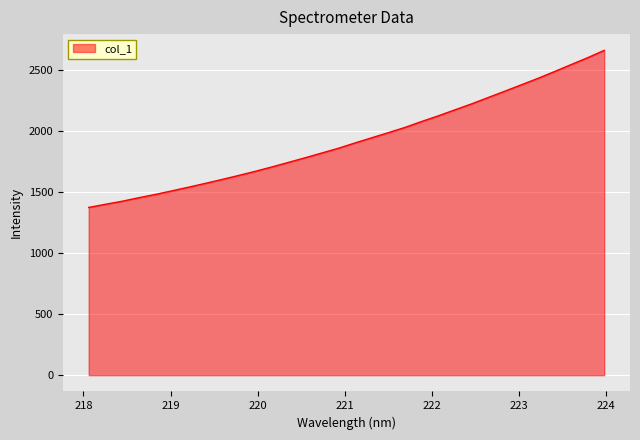

What is the average value?

1932.0